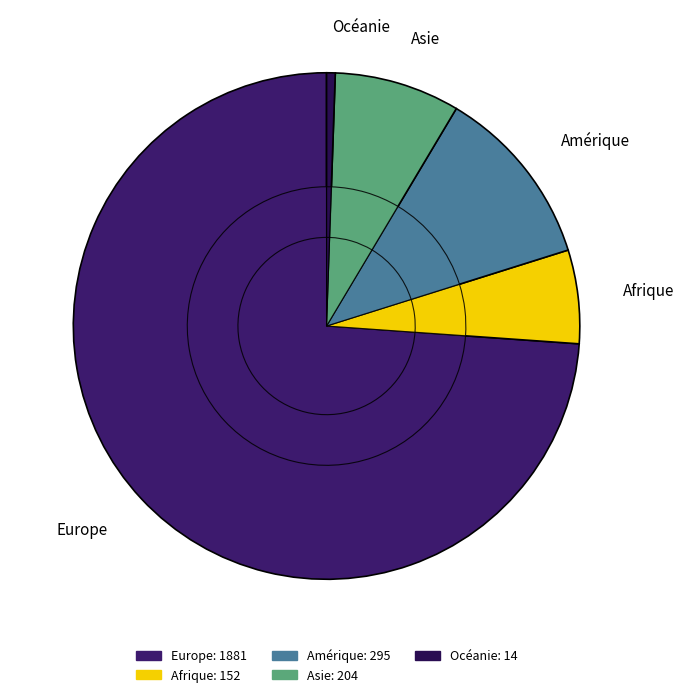

The Asie slice represents 22% of the pie. True or false?

False